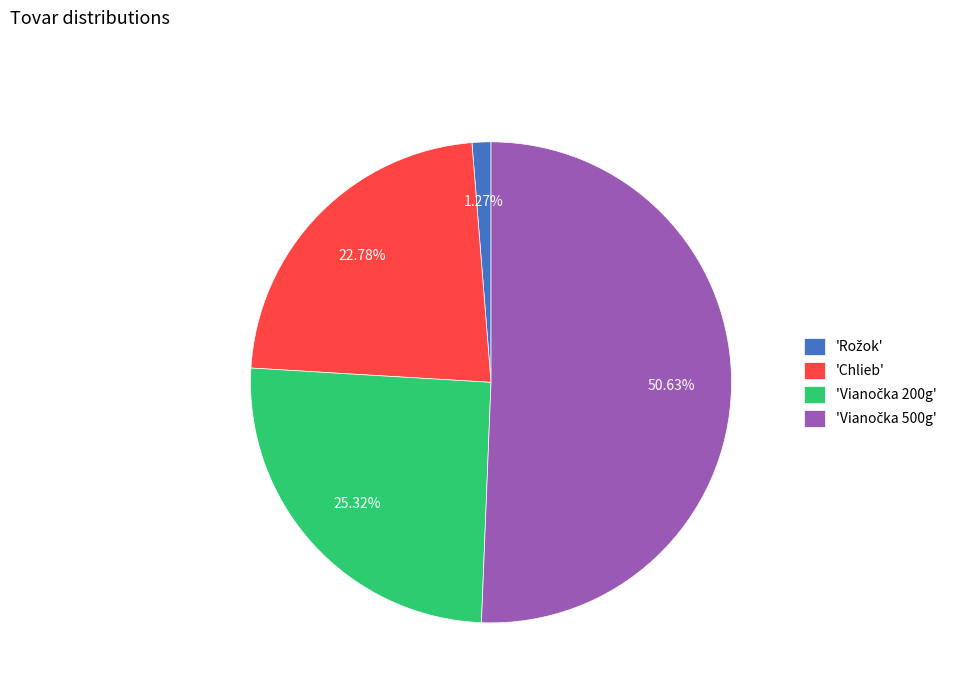

To the nearest percent, what is the average slice percentage?

25%